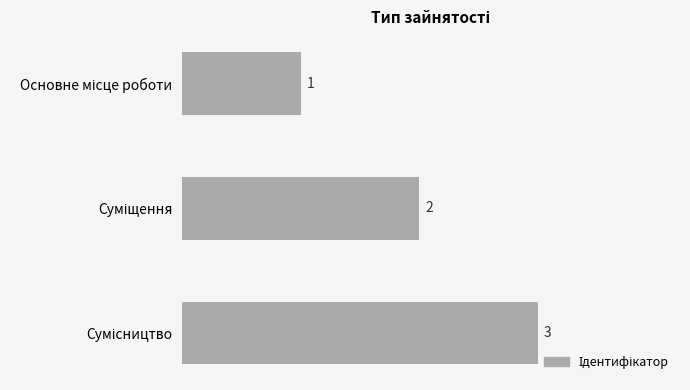

What is the value of the 3rd bar from the top?

3